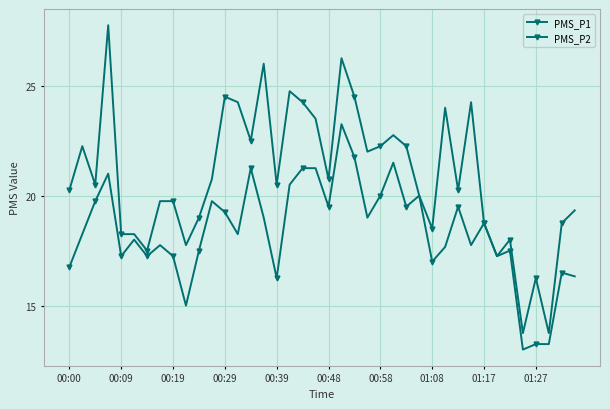

How many lines are shown in the chart?

2